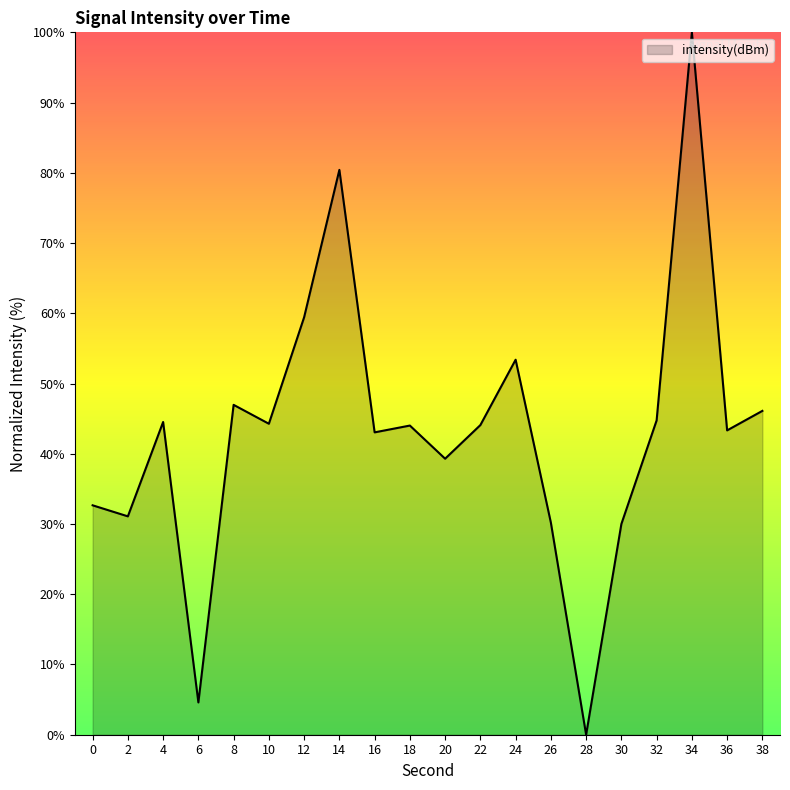

What is the change in value from 20 to 22?

+4.8